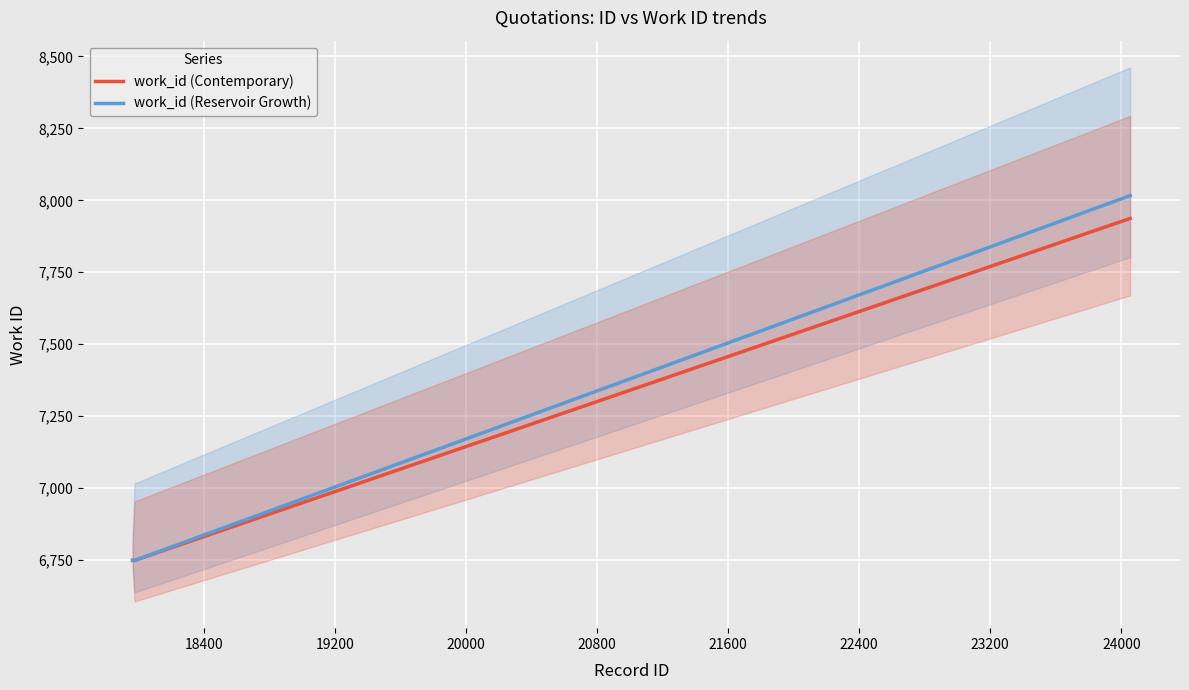

What is the sum of all work_id (Contemporary) values?

21435.0